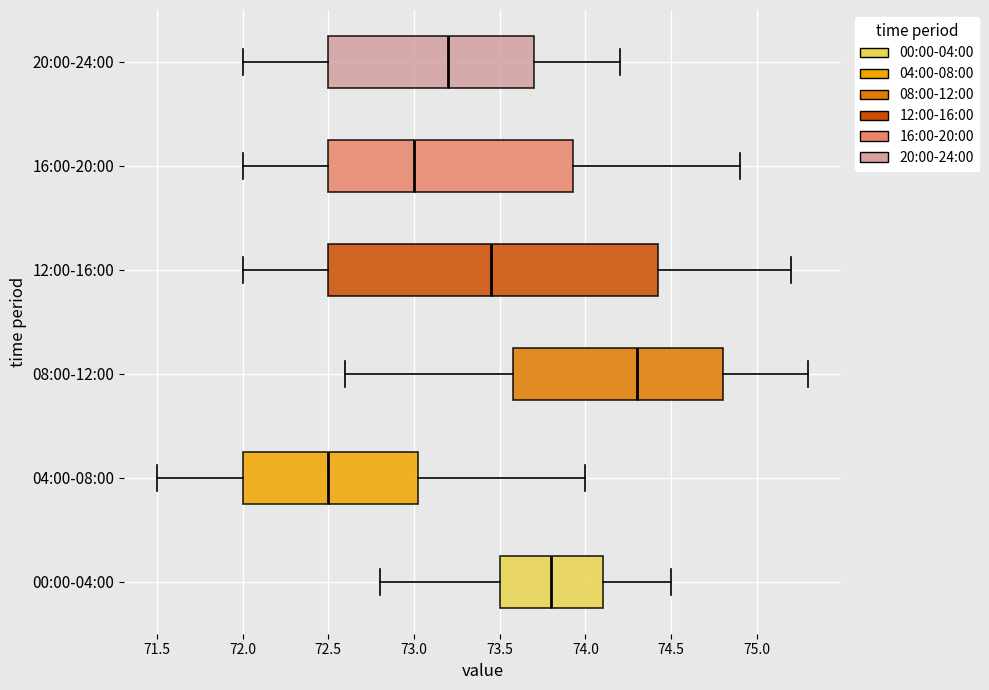

Which box has the furthest to the right median line?

08:00-12:00